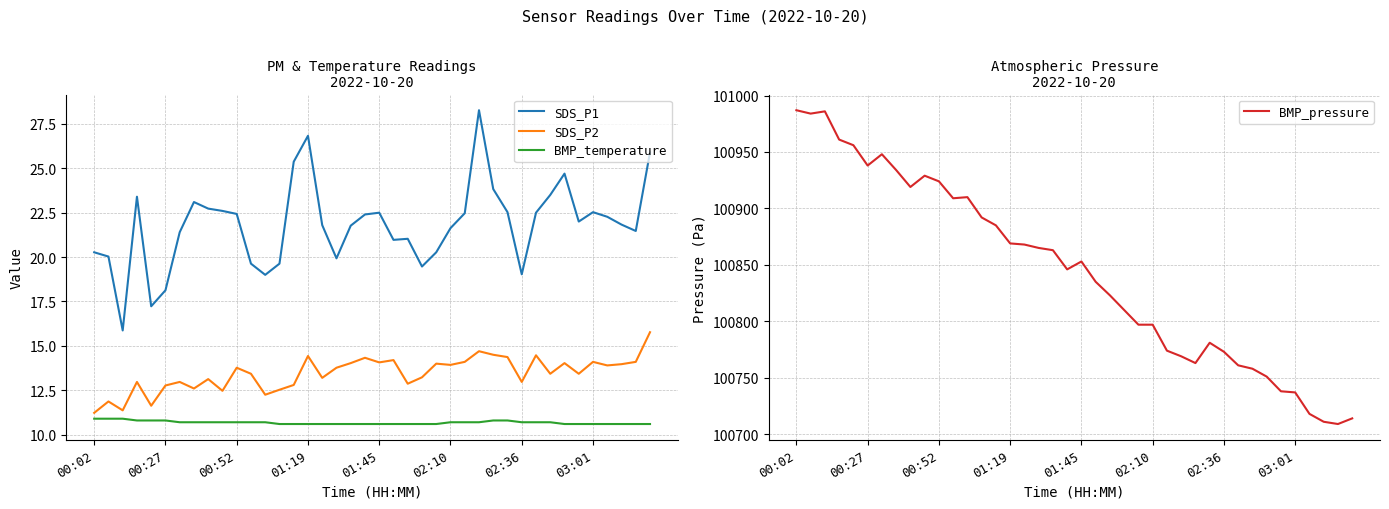

What is the difference between the highest and lowest values at 8?

100908.3